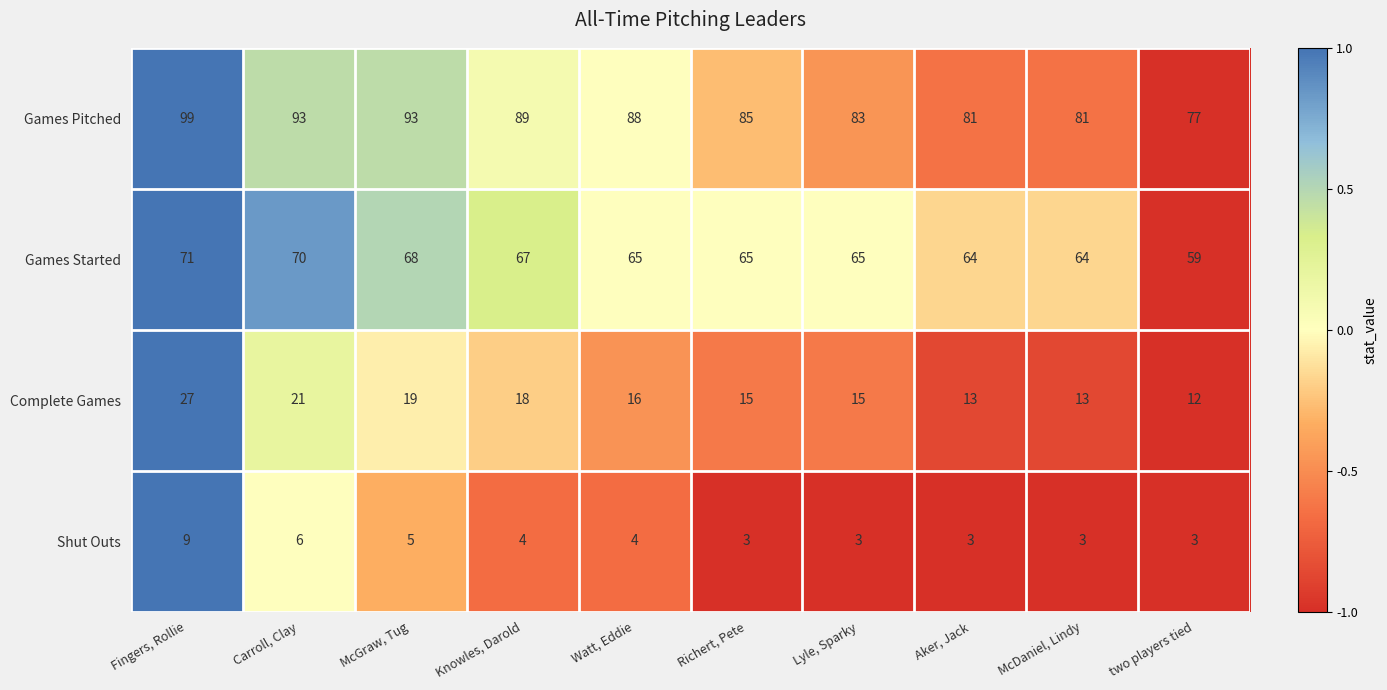

Is it true that Games Pitched equals 134 at two players tied?

False